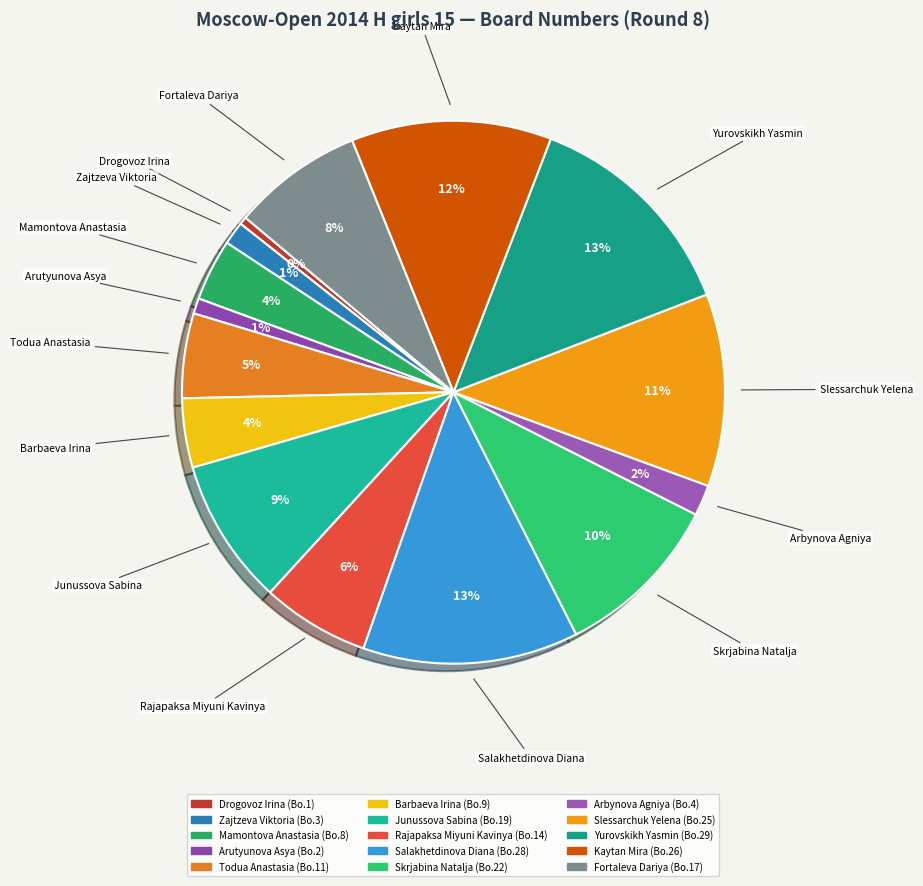

To the nearest percent, what is the average slice percentage?

7%